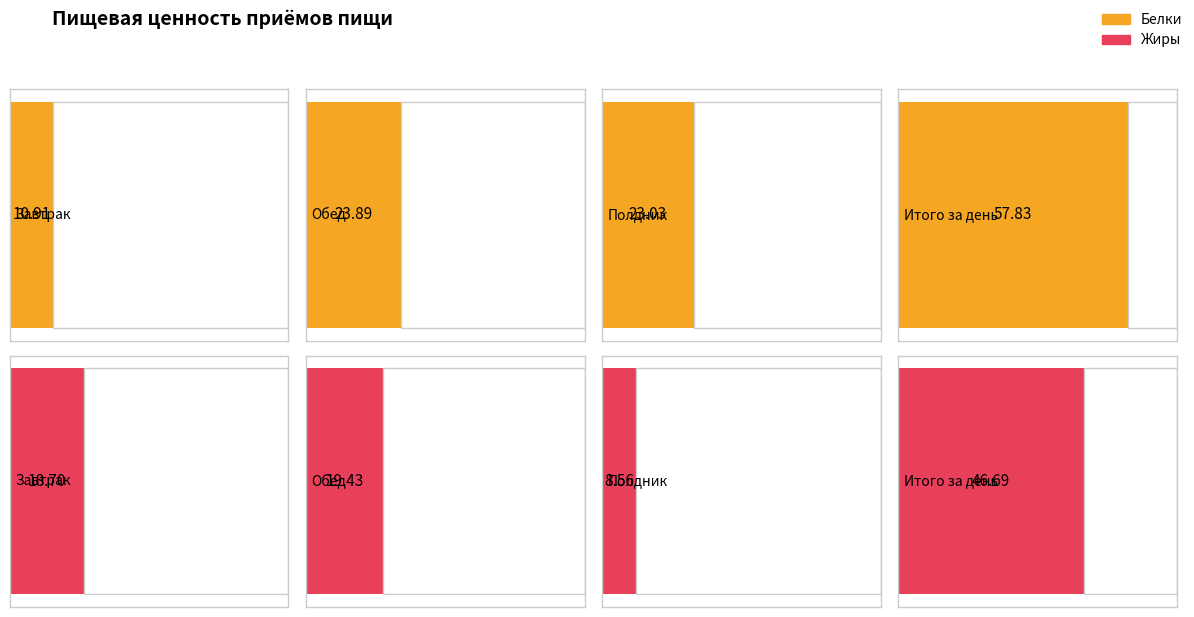

At how many categories does at least one series exceed 21?

3